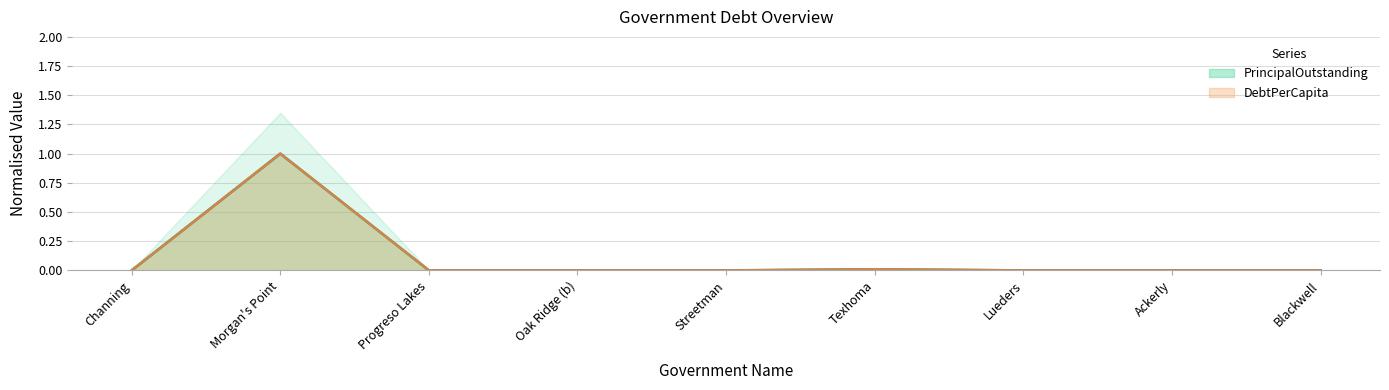

What is the difference between the maximum and second lowest values in the DebtPerCapita series?

1.0